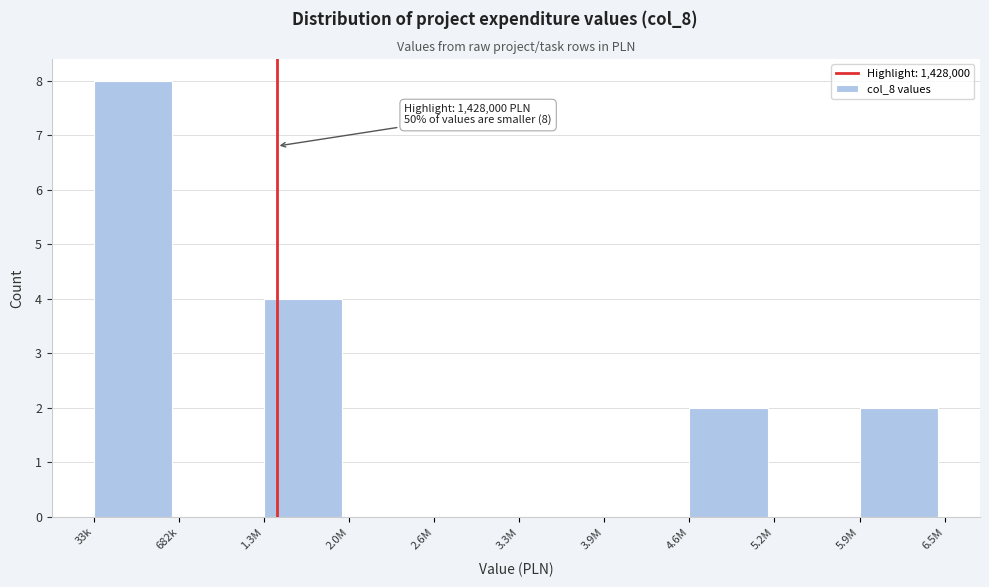

Reading right to left, extract all data points from this chart.

5.9M=2	5.2M=0	4.6M=2	3.9M=0	3.3M=0	2.6M=0	2.0M=0	1.3M=4	682k=0	33k=8